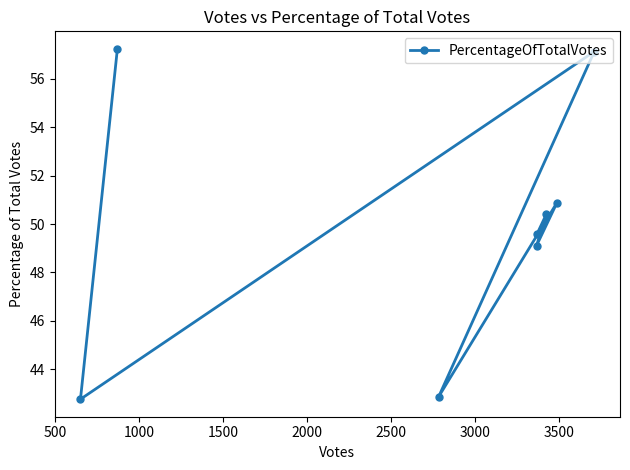

How many lines are shown in the chart?

1